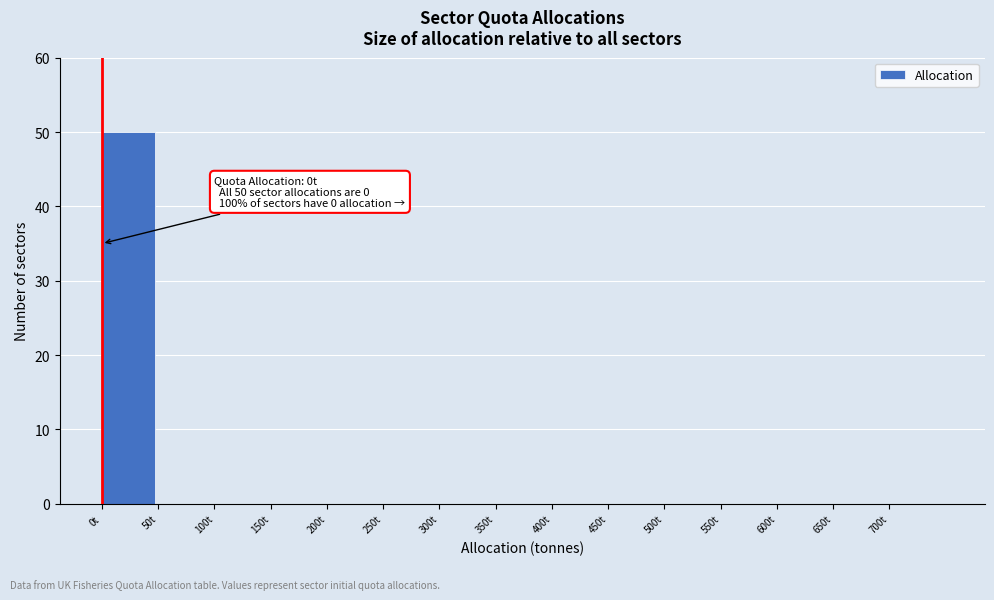

Reading left to right, transcribe all the data shown in this chart.

0t=50	50t=0	100t=0	150t=0	200t=0	250t=0	300t=0	350t=0	400t=0	450t=0	500t=0	550t=0	600t=0	650t=0	700t=0